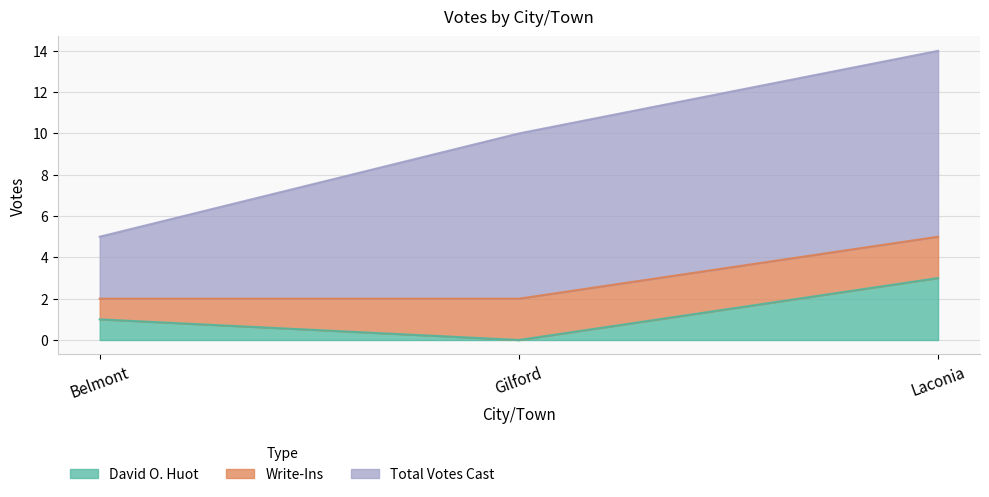

Between Belmont and Laconia, which series saw the biggest shift?

Total Votes Cast